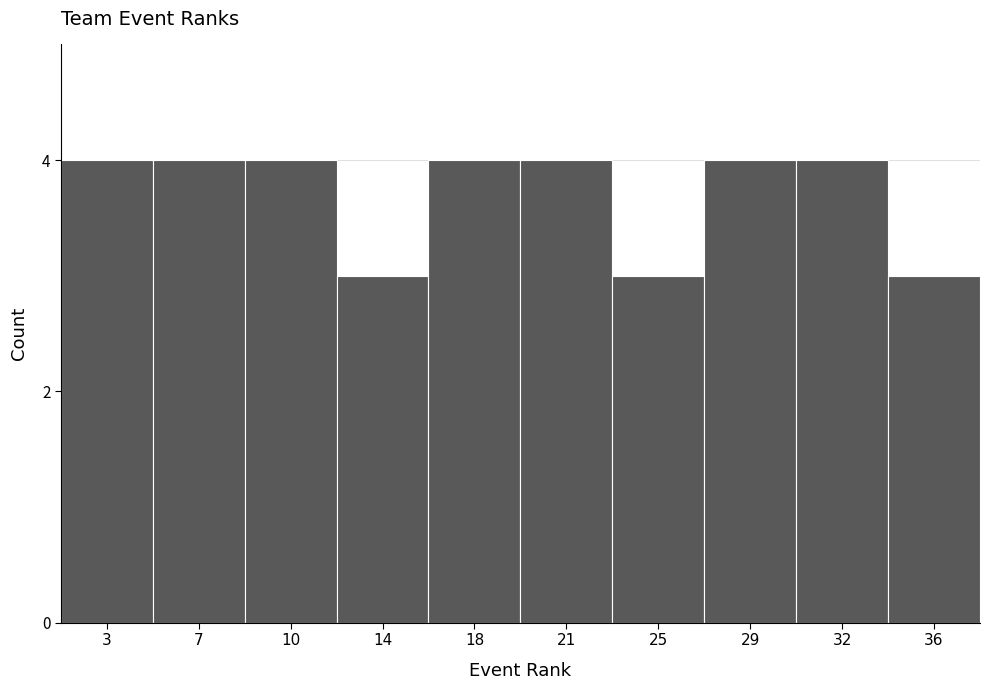

Reading left to right, transcribe all the data shown in this chart.

4	4	4	3	4	4	3	4	4	3